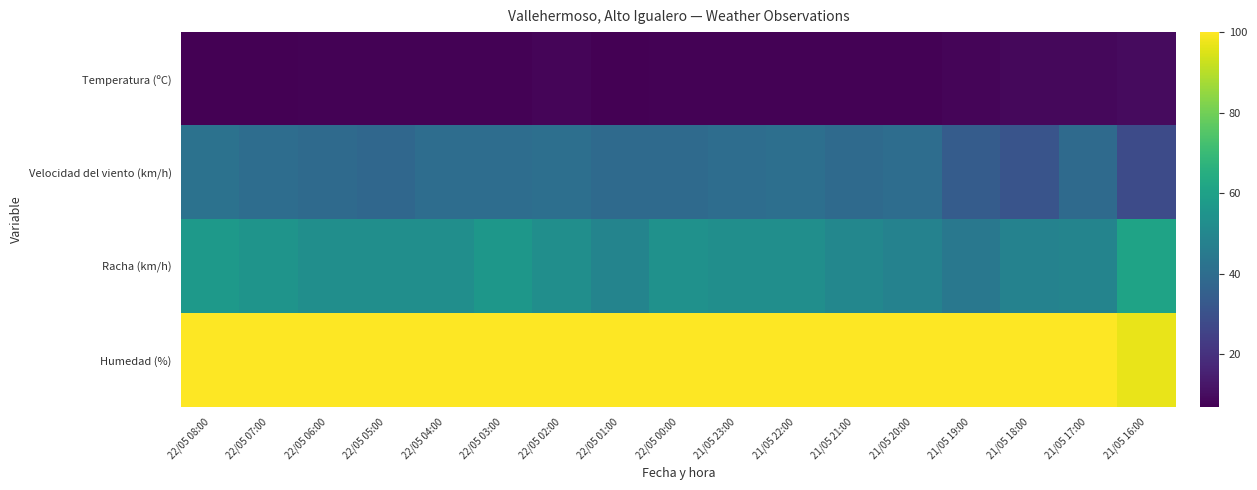

Rank the series by their average value, from highest to lowest.

Humedad (%), Racha (km/h), Velocidad del viento (km/h), Temperatura (ºC)